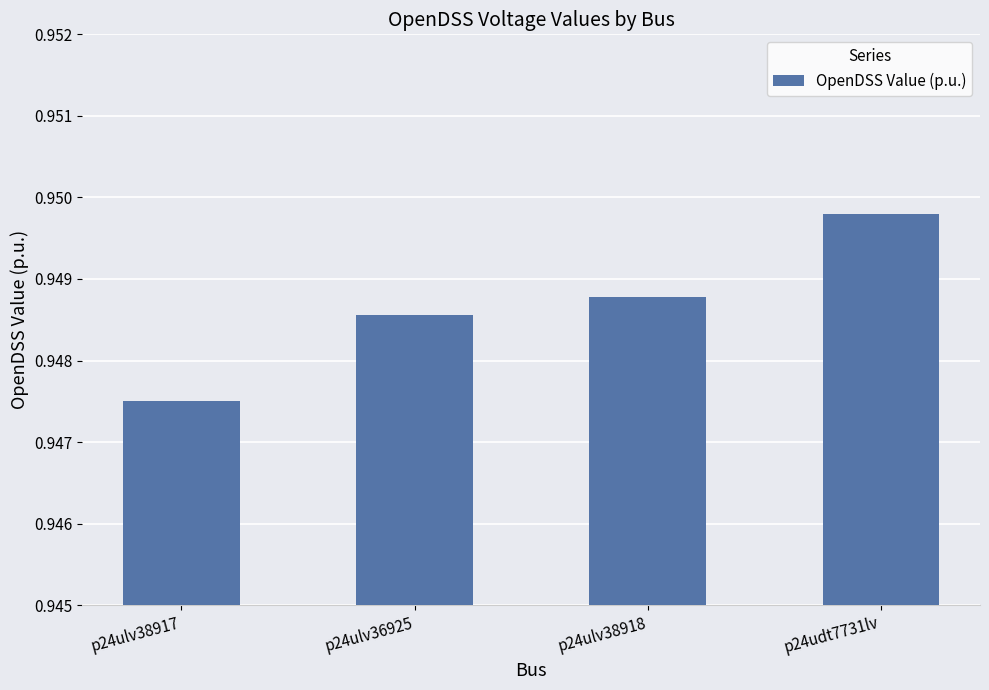

List the labels in order of value, smallest first.

p24ulv38917, p24ulv36925, p24ulv38918, p24udt7731lv